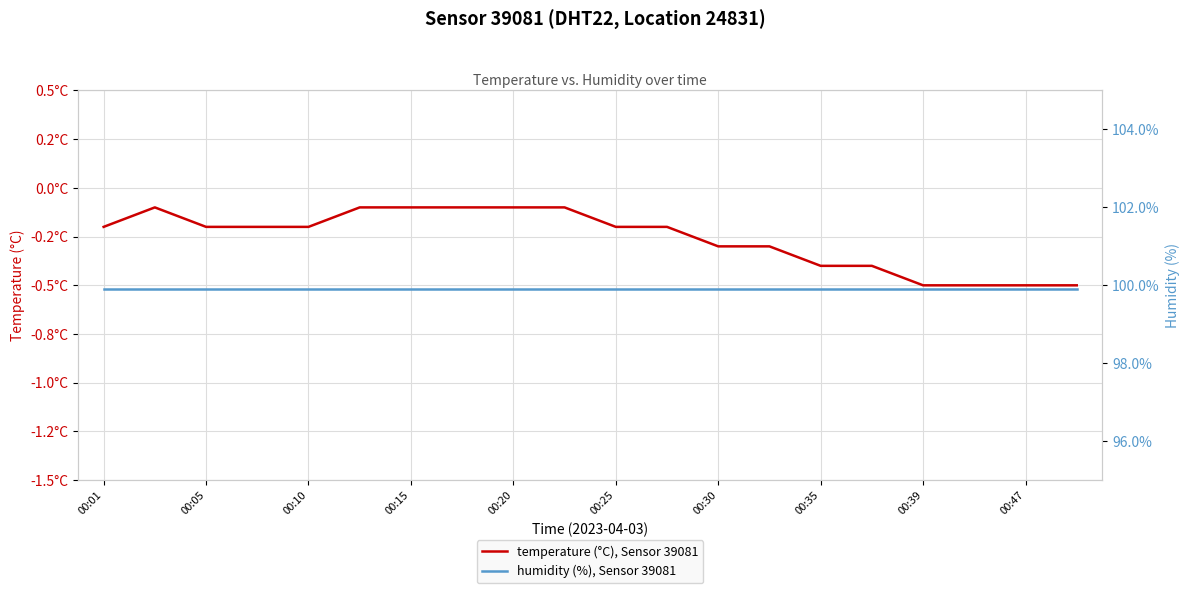

The value of humidity (%), Sensor 39081 at 00:15 is 167.1. True or false?

False